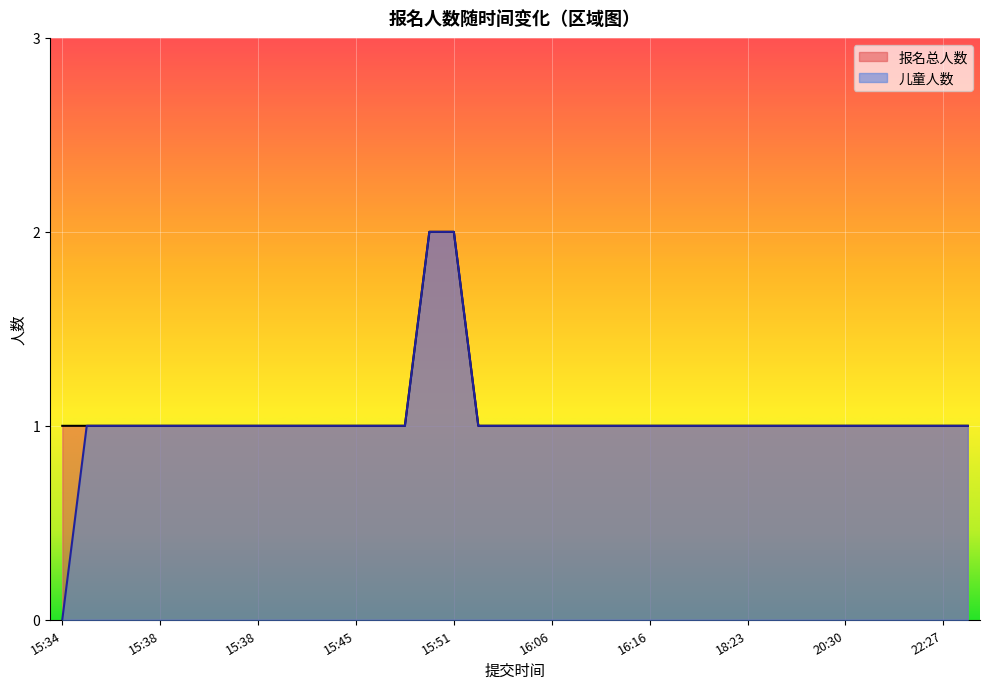

Rank the series at 18:43 from highest to lowest value.

报名总人数, 儿童人数